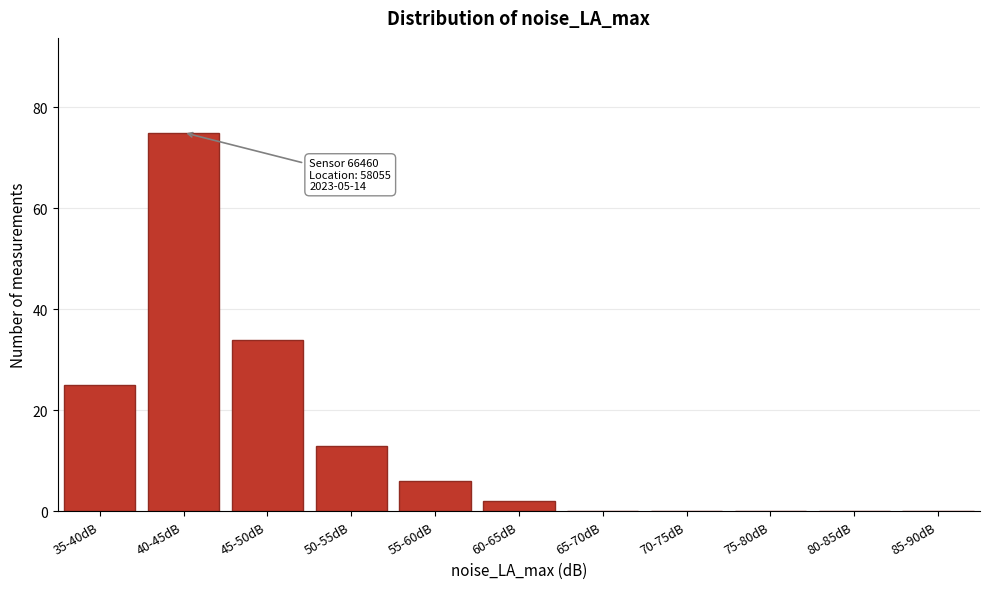

Reading left to right, extract all data points from this chart.

35-40dB=25	40-45dB=75	45-50dB=34	50-55dB=13	55-60dB=6	60-65dB=2	65-70dB=0	70-75dB=0	75-80dB=0	80-85dB=0	85-90dB=0